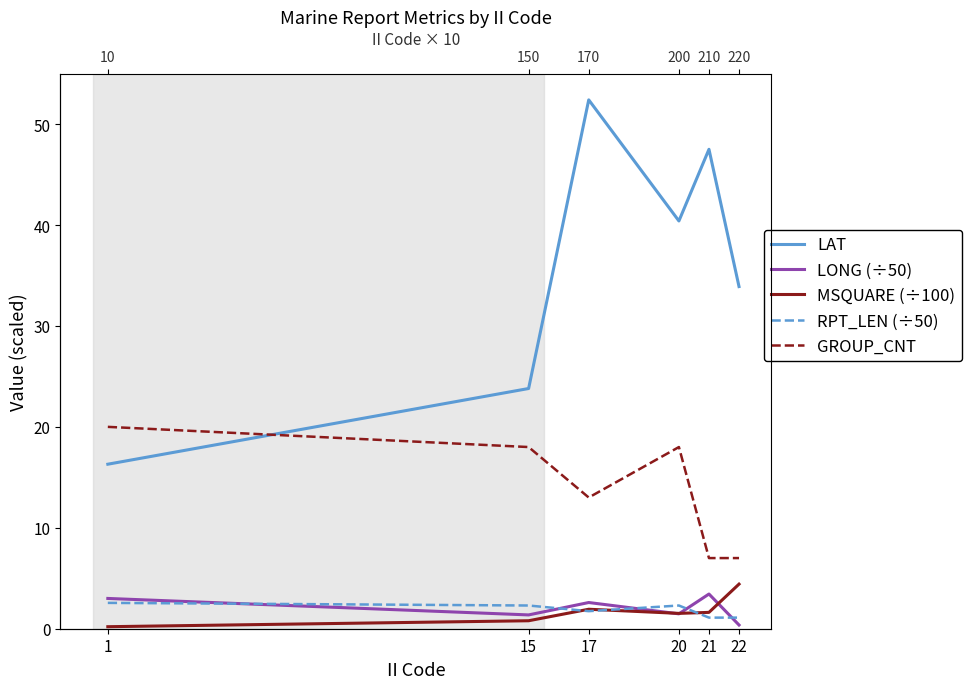

Reading left to right, what are all the values shown in this chart?

LAT: 16.3	23.8	52.4	40.4	47.5	33.9
LONG (÷50): 3.0	1.4	2.6	1.5	3.4	0.4
MSQUARE (÷100): 0.2	0.8	1.9	1.5	1.6	4.4
RPT_LEN (÷50): 2.6	2.3	1.7	2.3	1.1	1.1
GROUP_CNT: 20.0	18.0	13.0	18.0	7.0	7.0